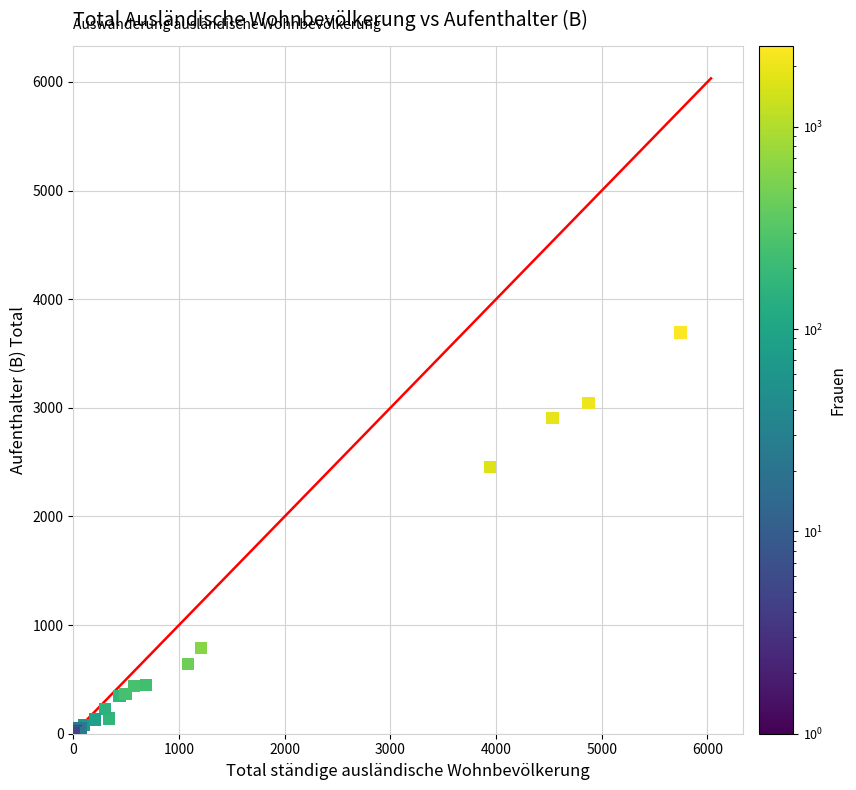

What Y value in the scatter plot is closest to 1847?

2458